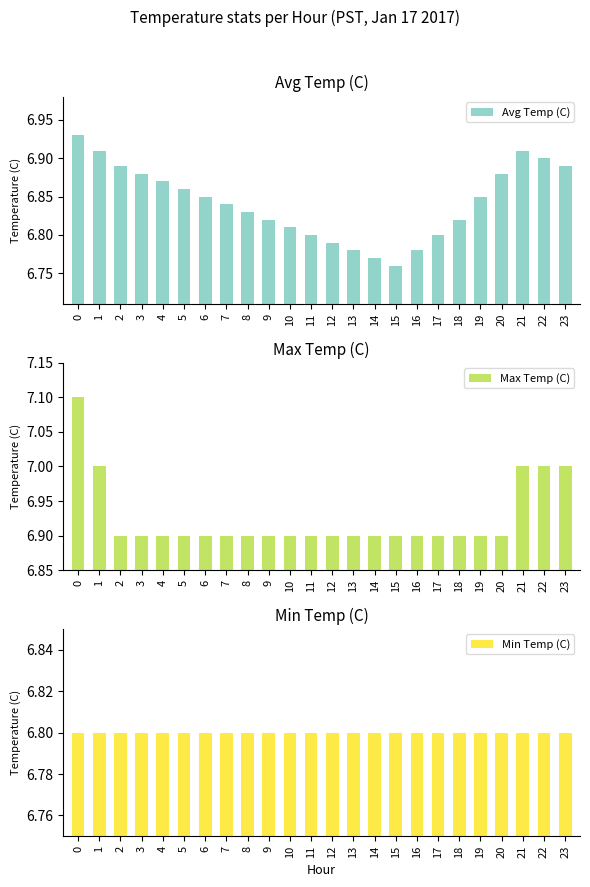

What is the difference between the Avg Temp (C) values at 13 and 2?

0.1